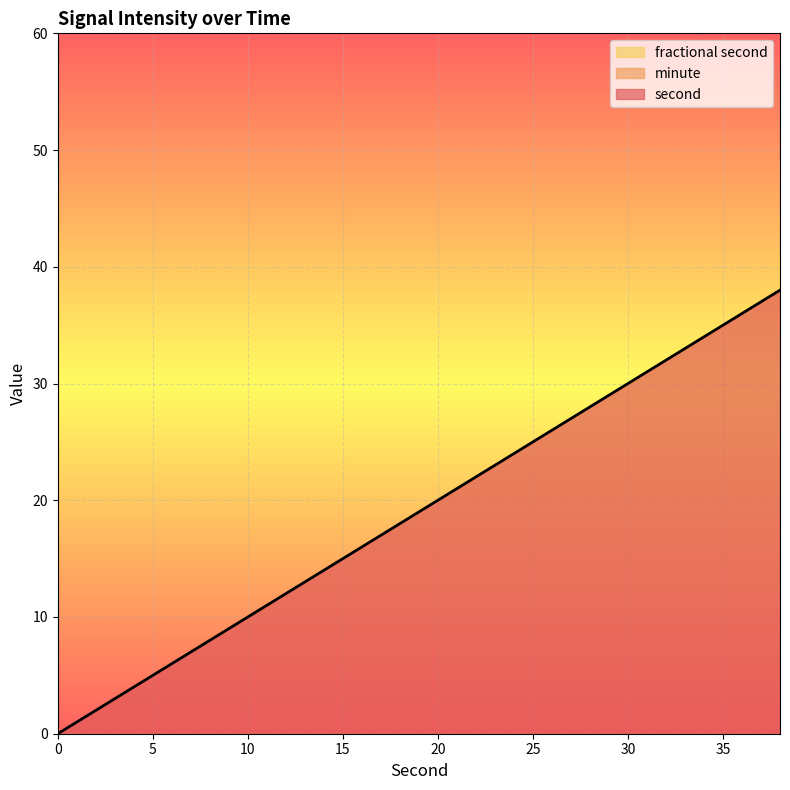

Is the value of second at 0 greater than the value of minute at 34?

No